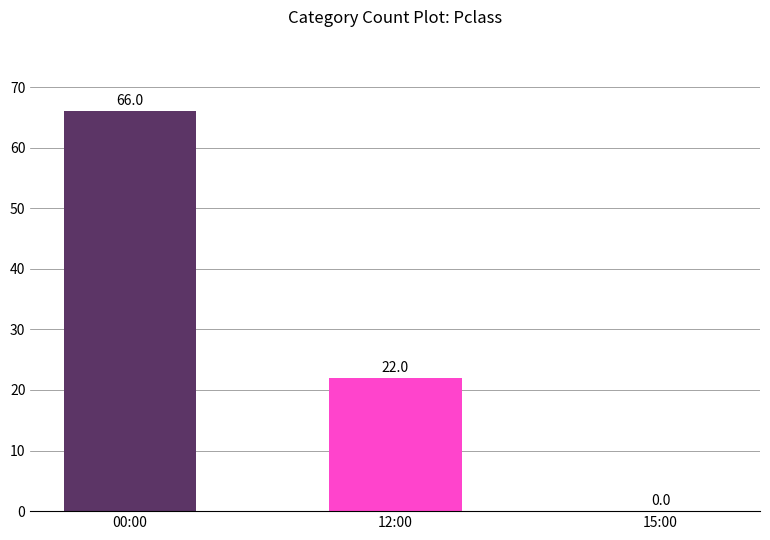

At which label does the data first exceed 22?

00:00